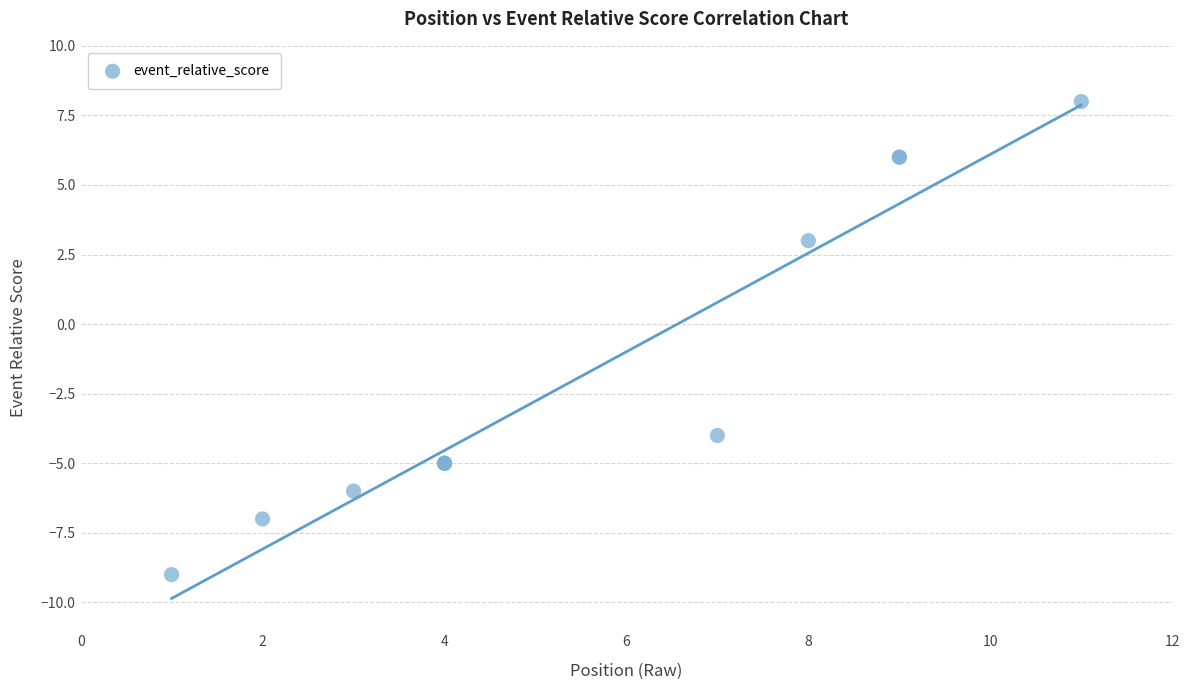

What Y value in the scatter plot is closest to 0?

3